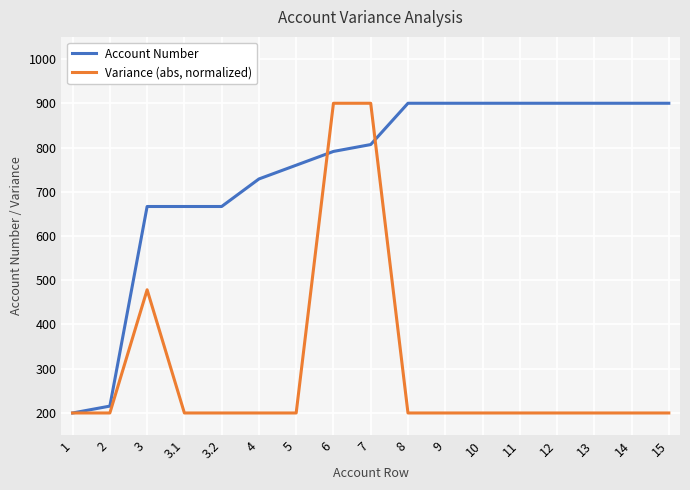

What is the lowest value of the Account Number series?

200.0